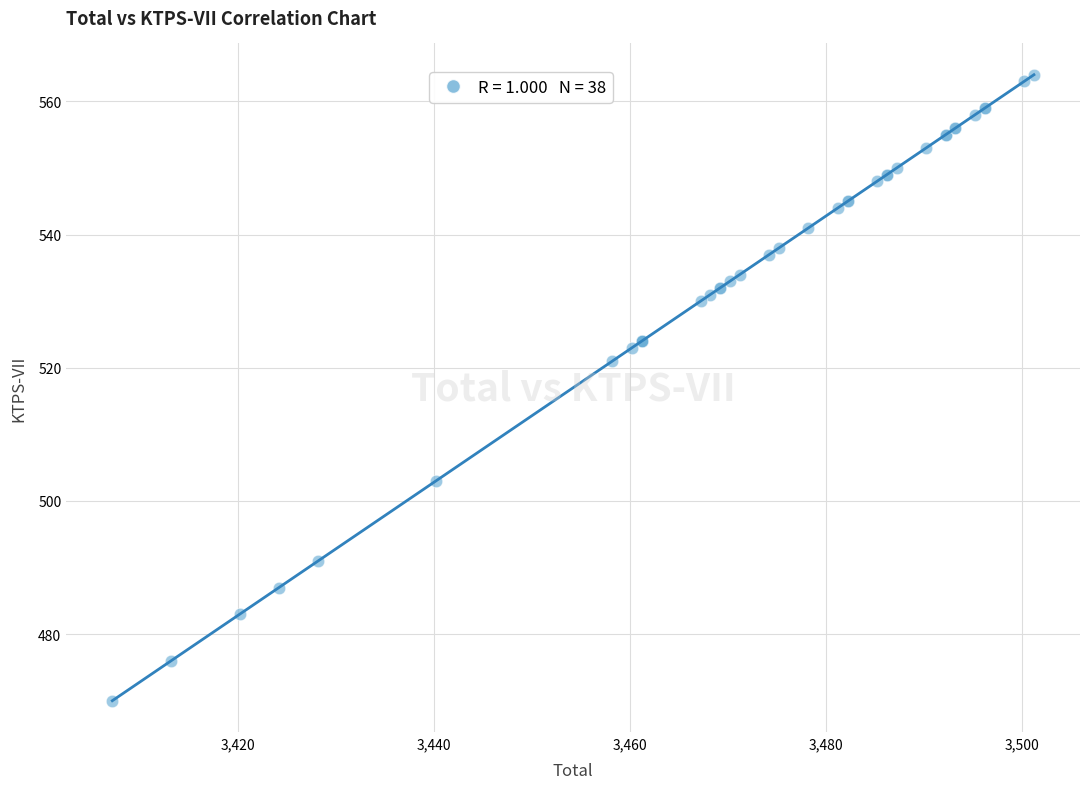

What Y value in the scatter plot is closest to 517?

521